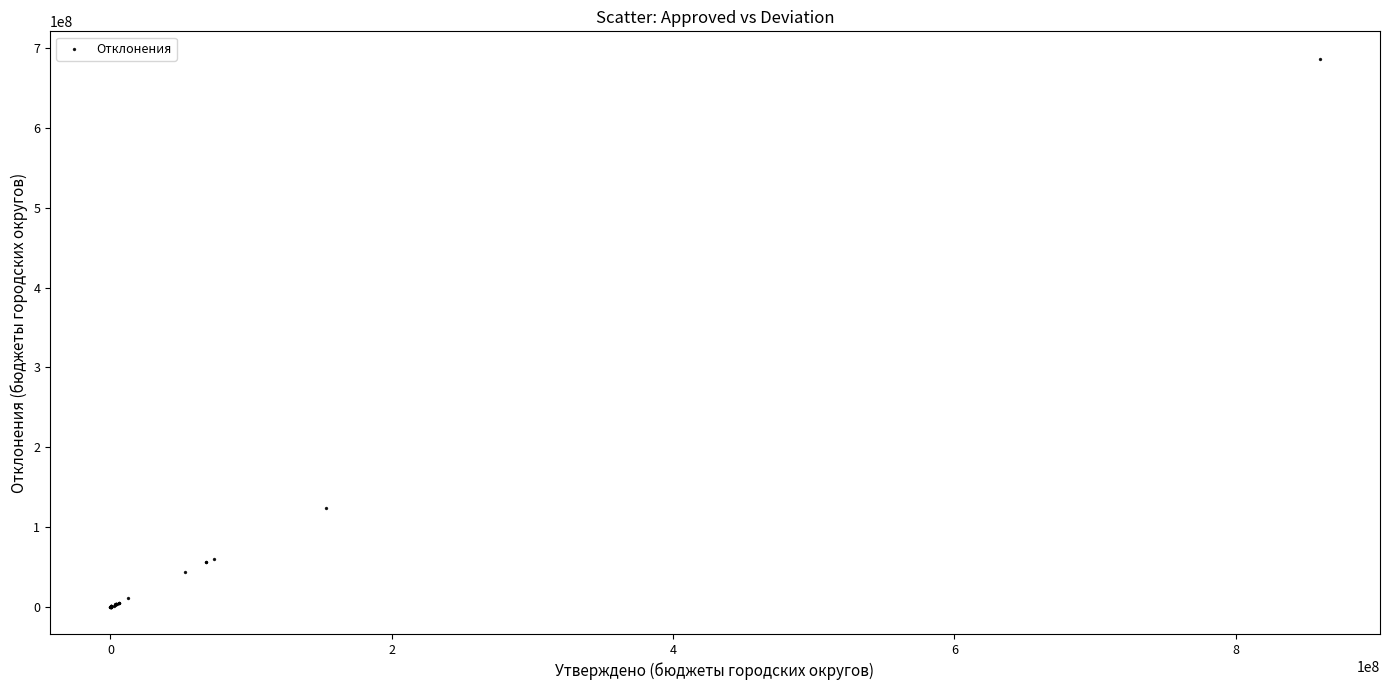

What Y value in the scatter plot is closest to 343516463?

124215207.5